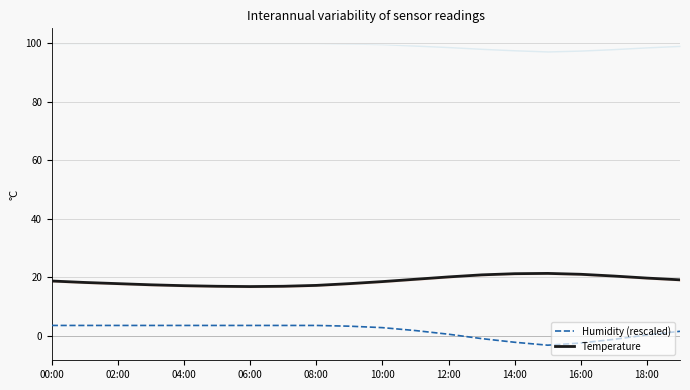

How many interior local peaks does the Temperature series have?

1